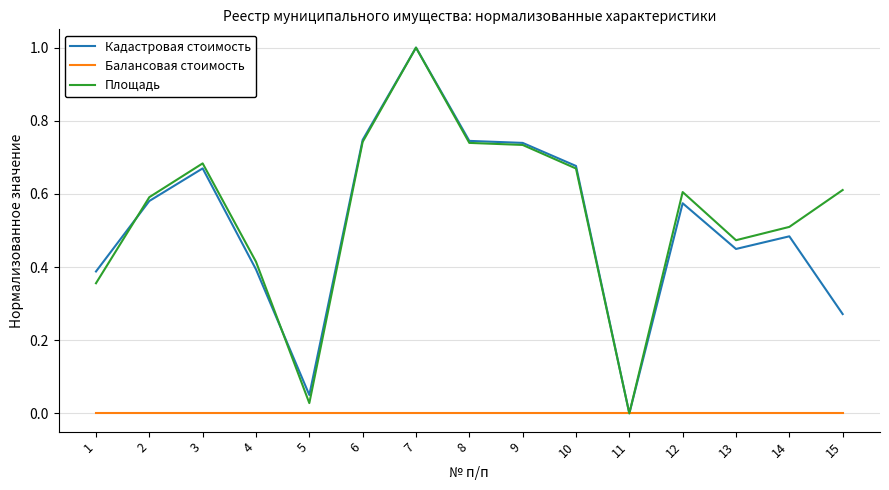

Which series changed the most between 2 and 7?

Кадастровая стоимость